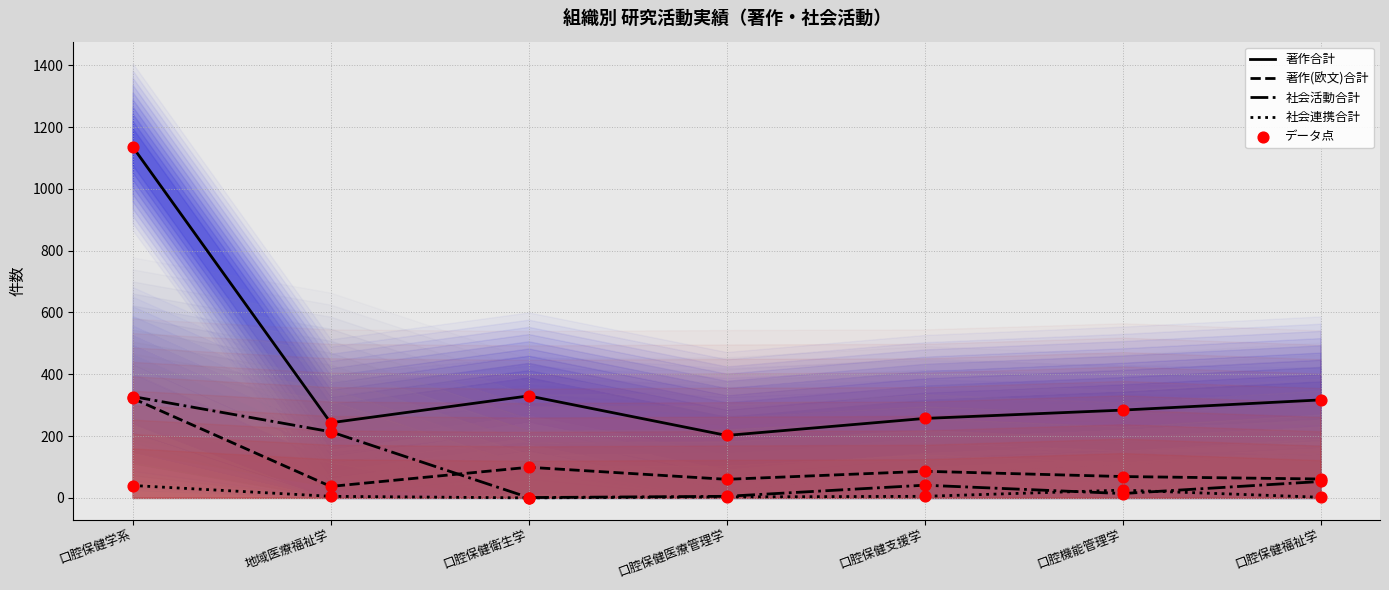

Is the value of 著作合計 at 口腔保健衛生学 greater than the value of 社会連携合計 at 地域医療福祉学?

Yes